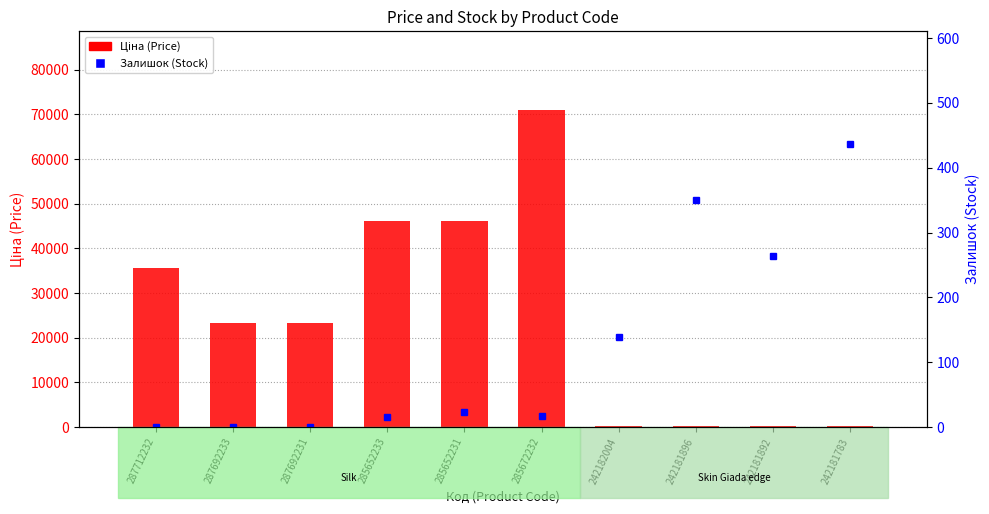

Reading left to right, list all the values displayed in this chart.

Ціна (Price): 35659.4	23278.2	23278.2	46143.9	46143.9	70906.0	111.7	111.7	111.7	111.7
Залишок (Stock): 0.0	0.0	0.0	16.0	23.0	17.0	139.0	350.0	263.0	436.0